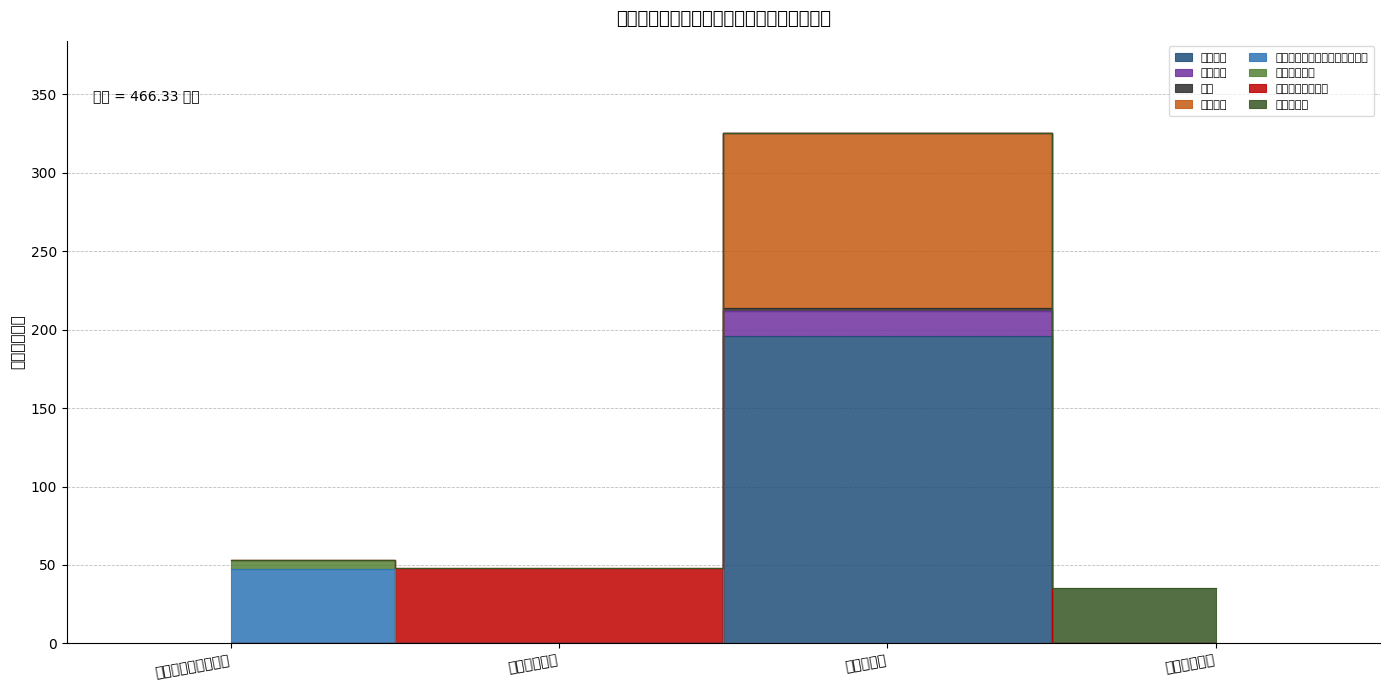

Where is the first local maximum for 奖金?

农林水支出